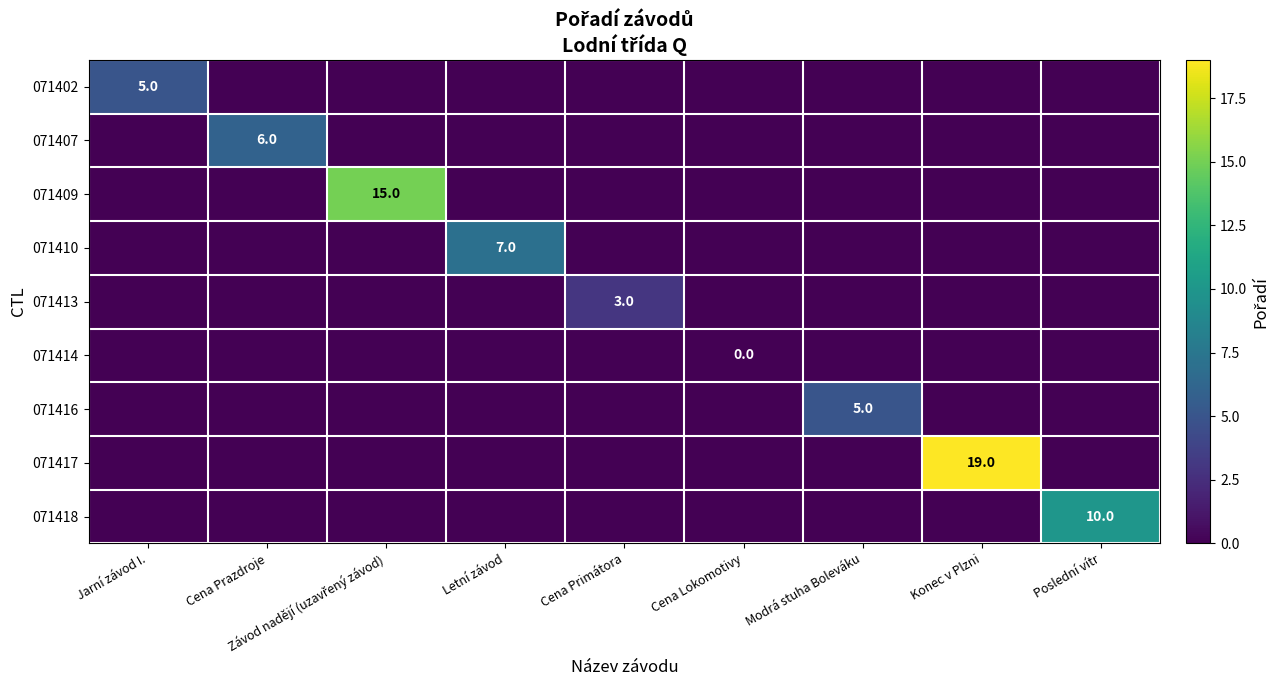

The value of 071416 at Modrá stuha Boleváku is 2. True or false?

False